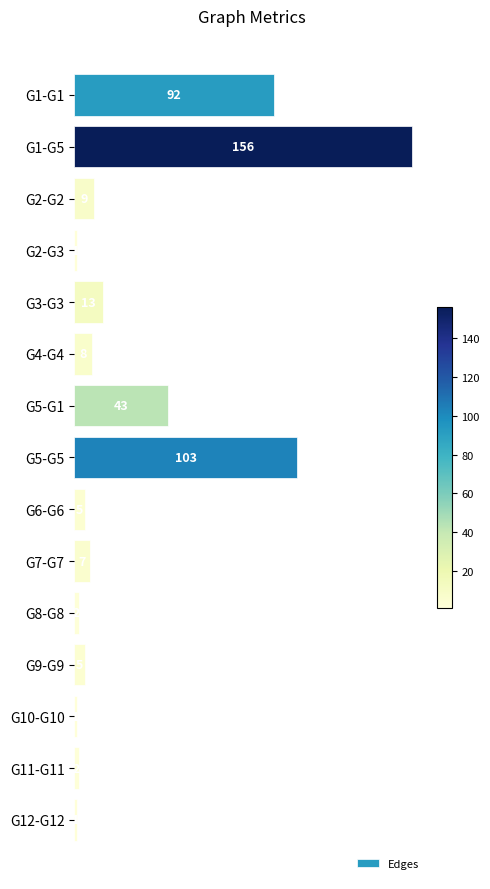

What is the greatest value displayed?

156